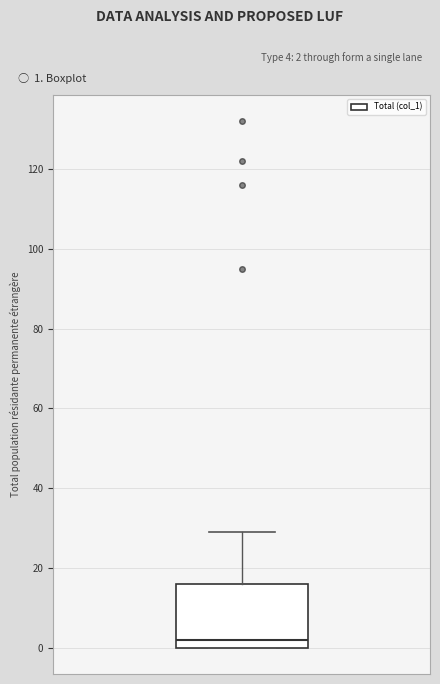

Read this box plot against the y-axis: the position of the median line, the range covered by the box, and the ends of both whiskers. The values are not printed on the chart, so give them approximately, as read against the axis.

median 2, box 0 to 16, whiskers 0 to 30